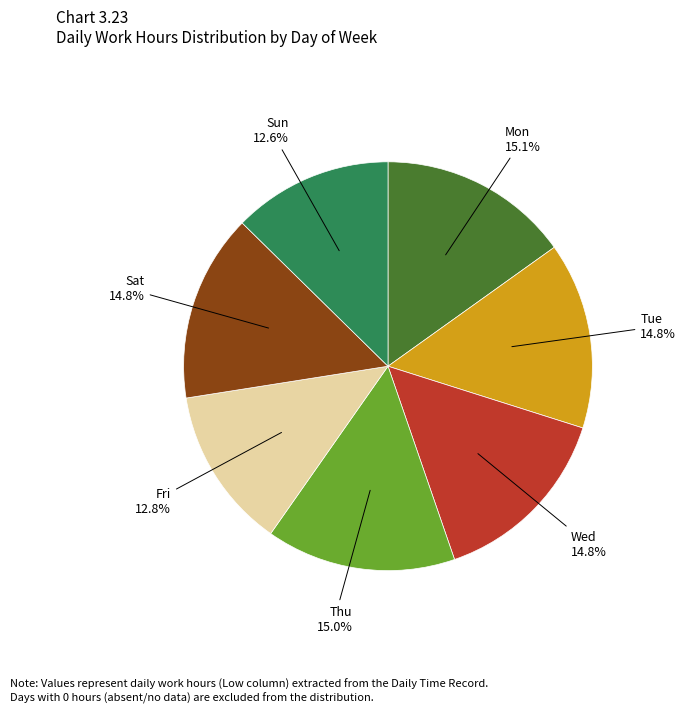

Is there any slice that represents more than half of the pie?

No